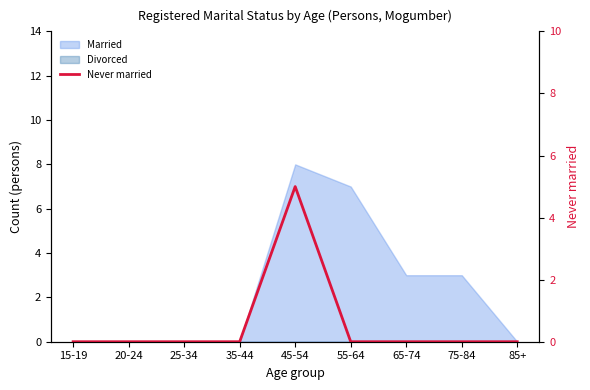

The chart shows a value of 2 at 75-84. True or false?

False